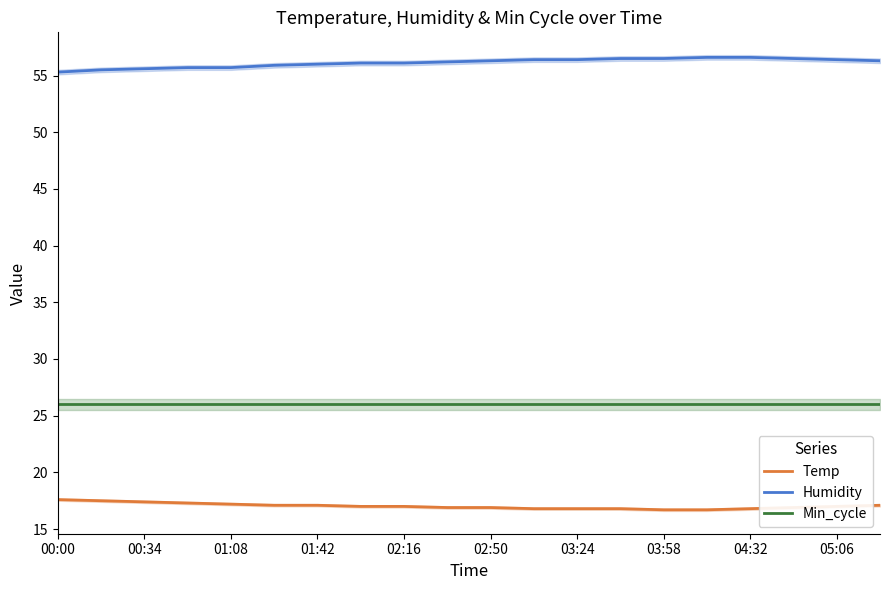

Which series has the widest spread of values?

Humidity